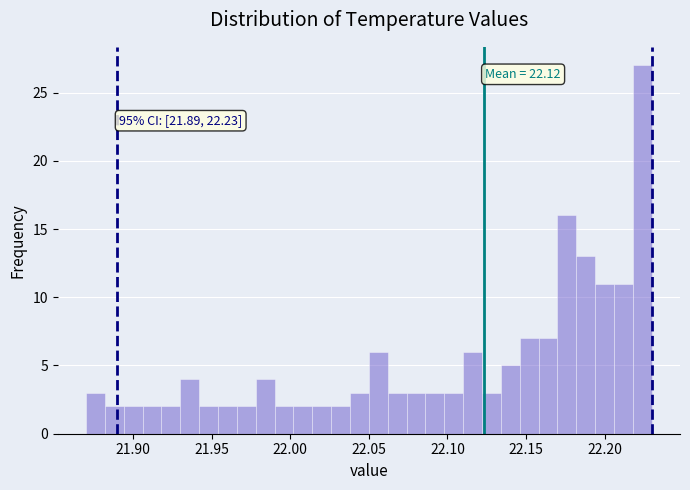

Around what value on the x-axis is the tallest bar? Give the approximate position of its centre, as read against the axis.

22.225